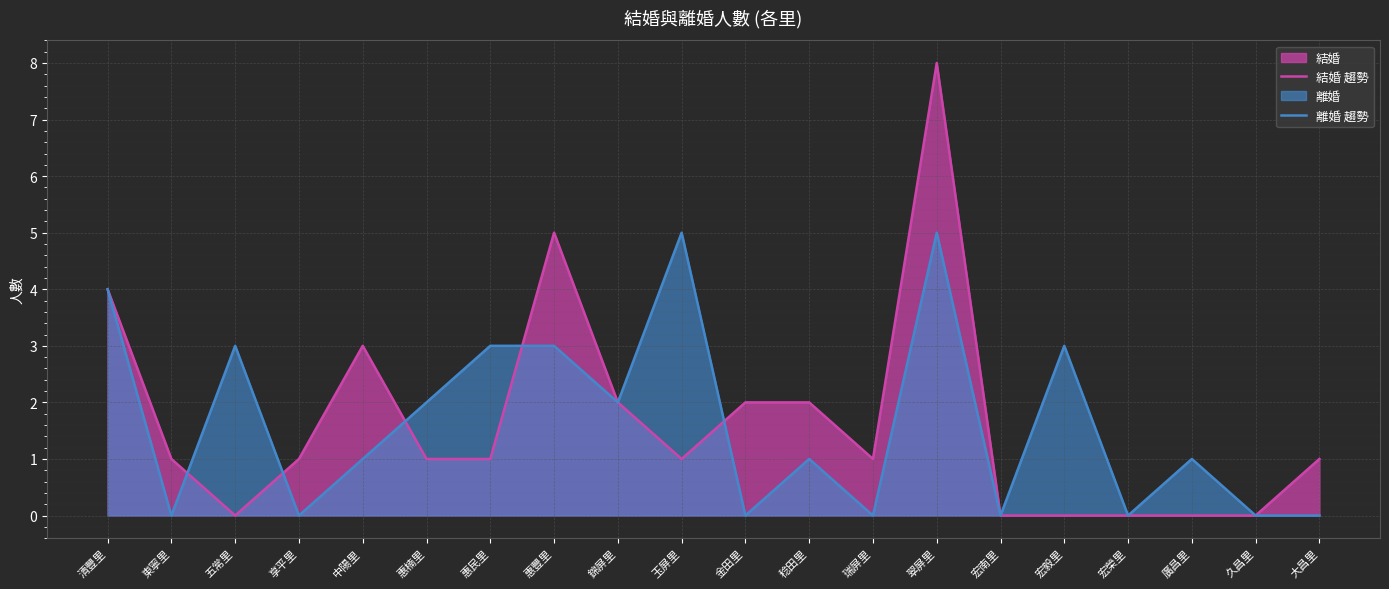

Where does the 離婚 趨勢 series first go above 1?

清豐里